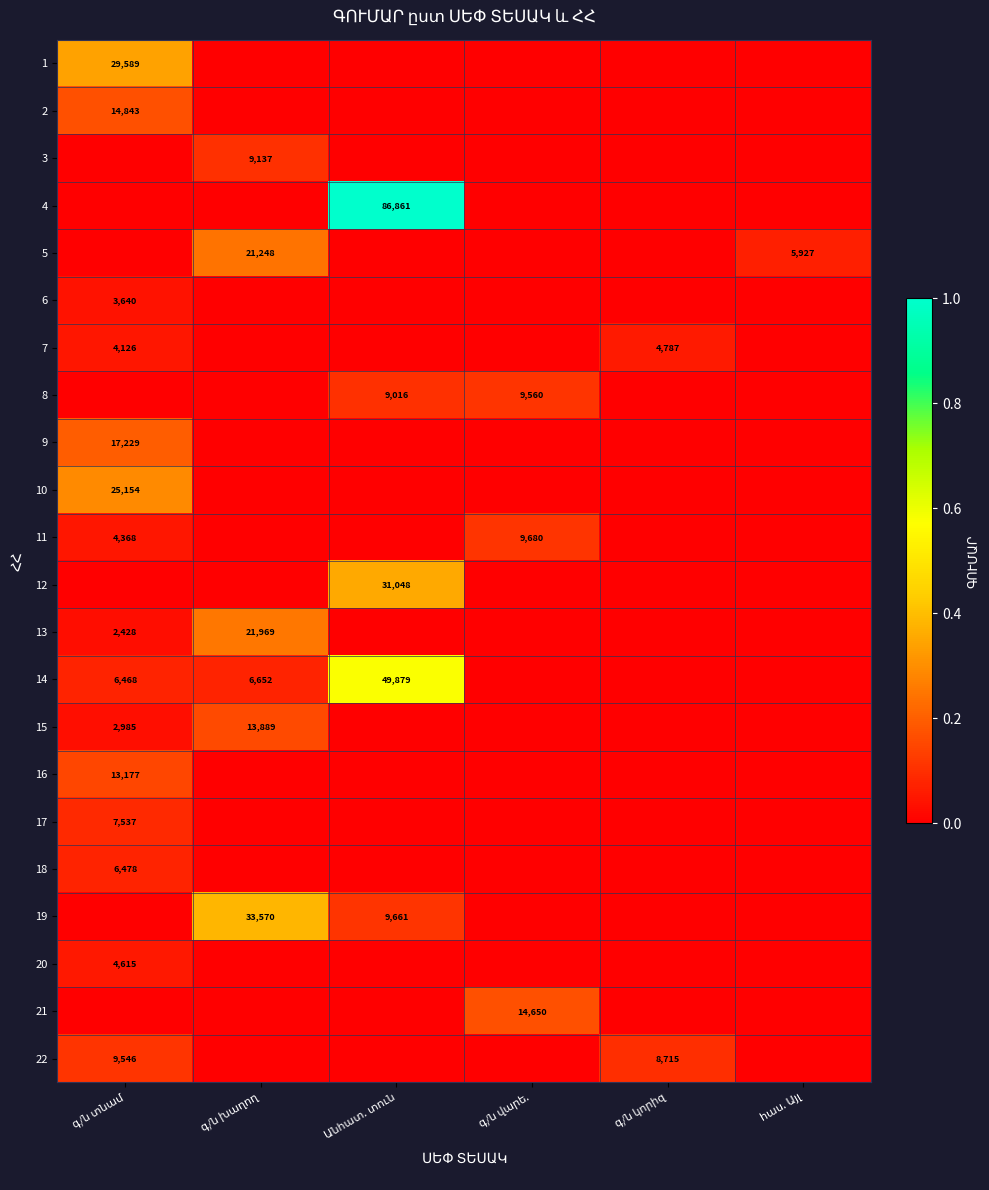

At which label is 14 closest to 0?

գ/ն վարե.